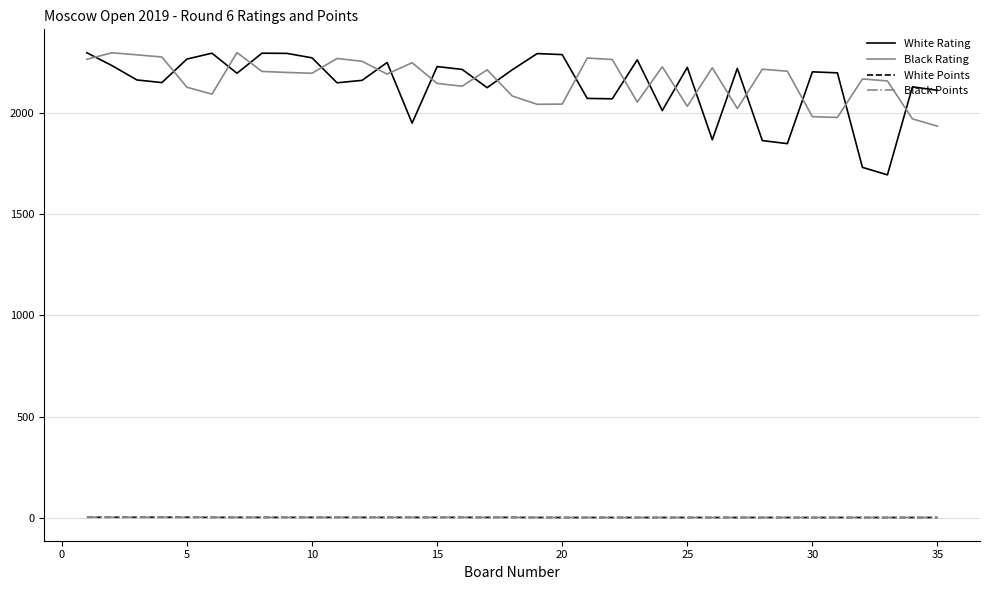

What is the maximum value shown in the chart?

2296.0